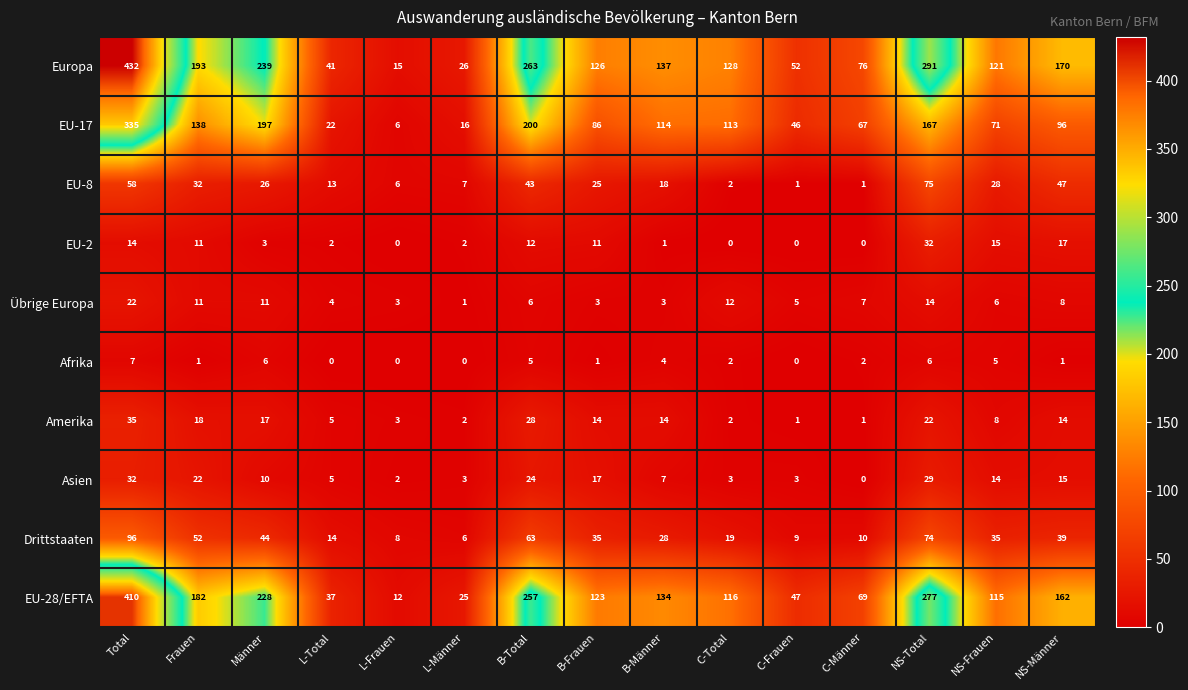

What is the total value across all series at C-Total?

397